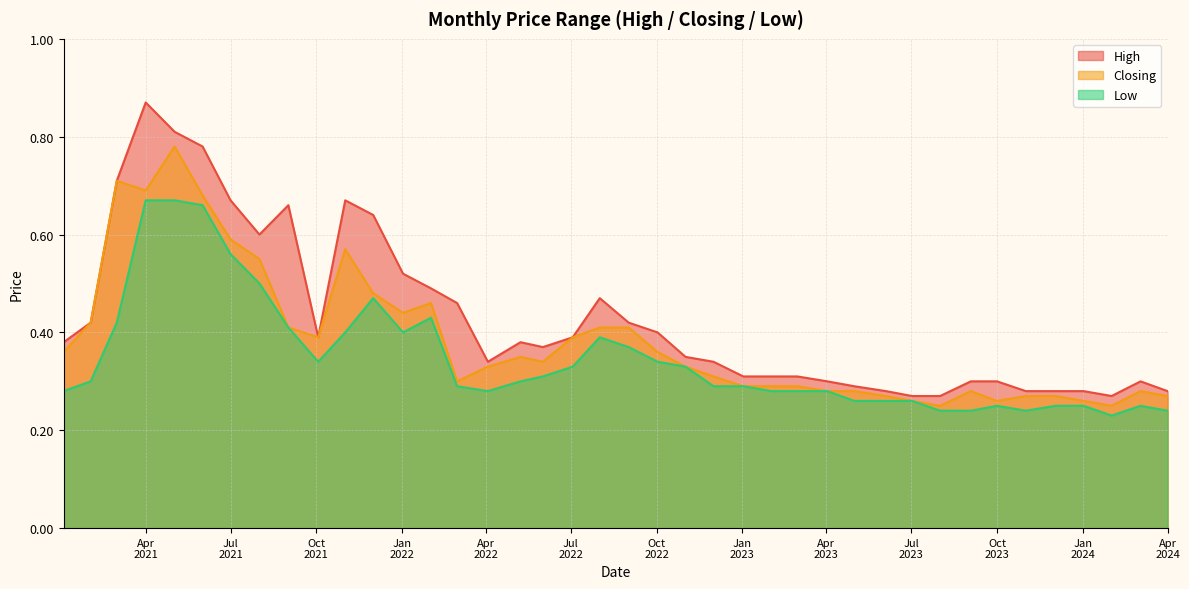

Rank the series by their maximum value, from lowest to highest.

Low, Closing, High